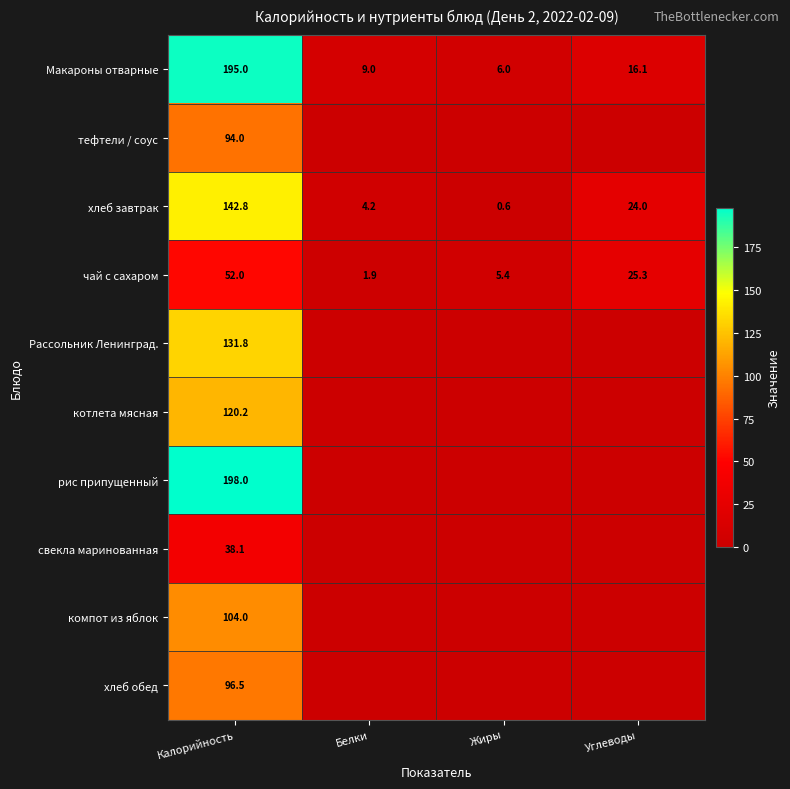

At which label does чай с сахаром reach its minimum?

Белки